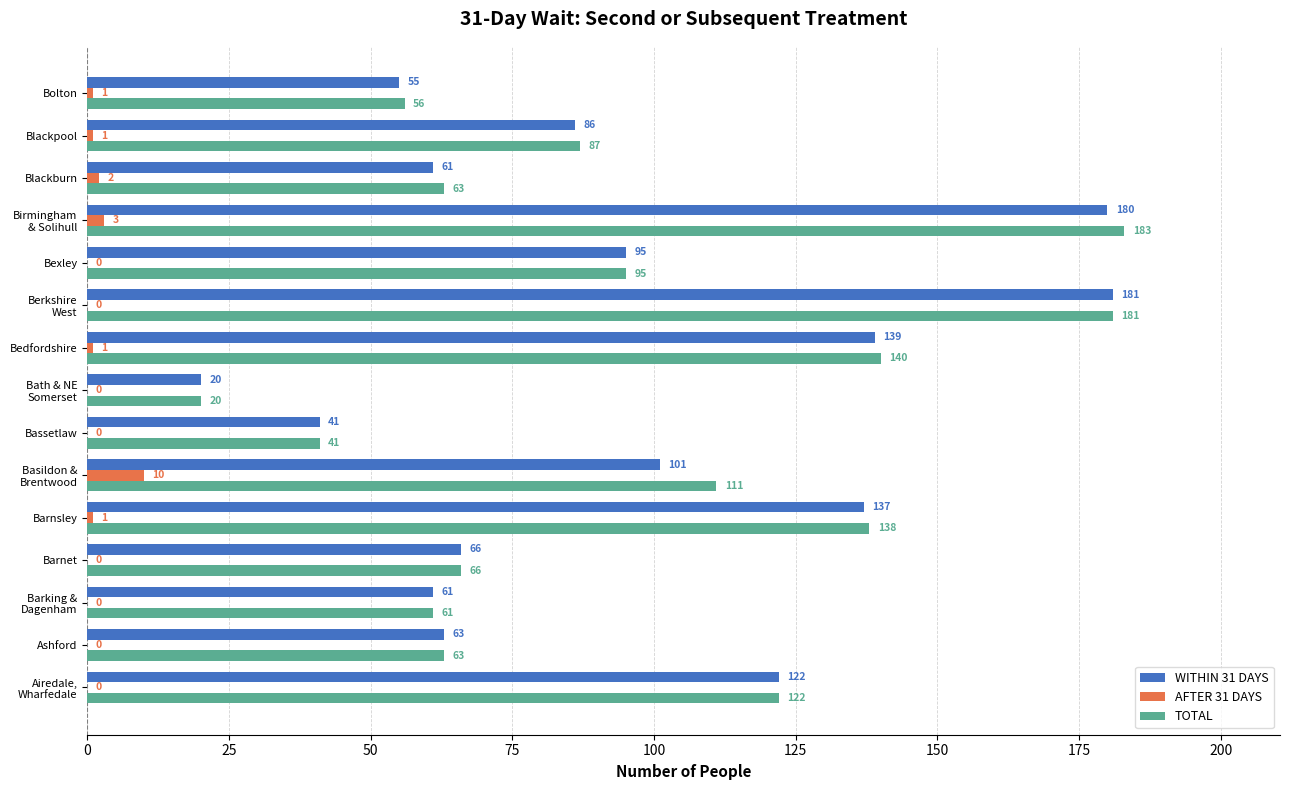

What value does the TOTAL series have at Blackburn, to the nearest 5?

65